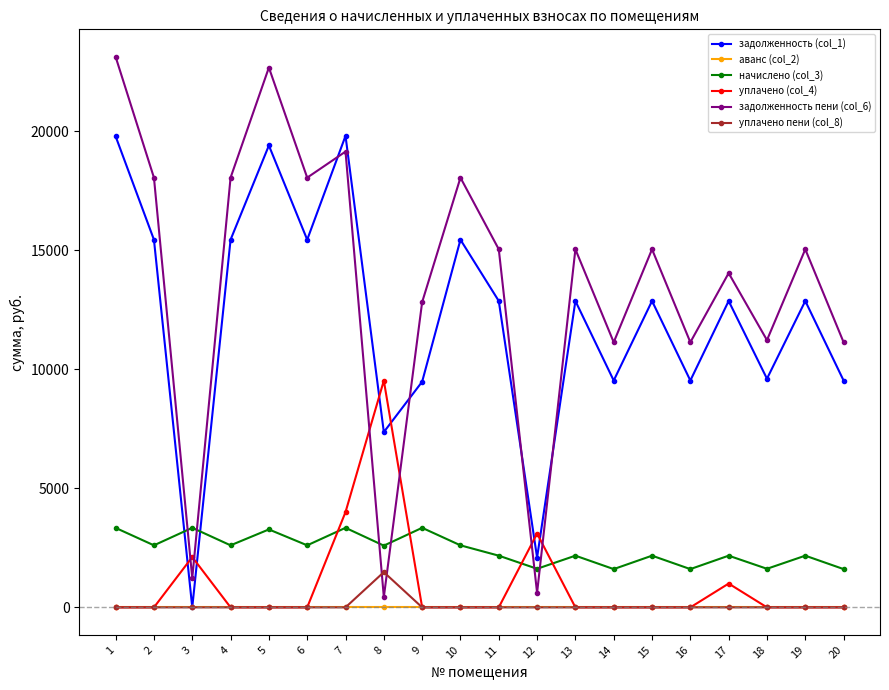

At which category does уплачено (col_4) reach its first local peak?

3